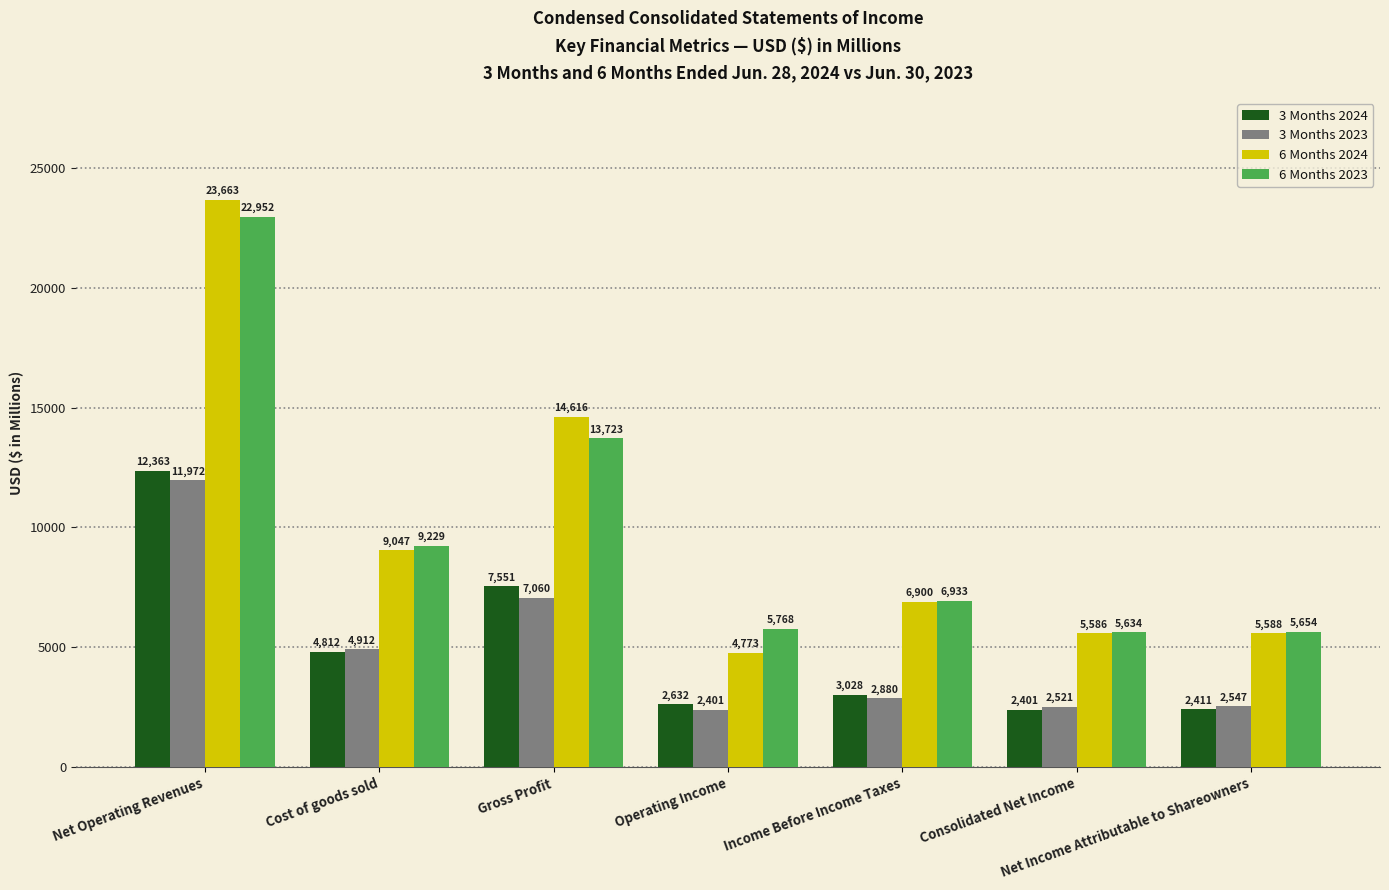

How many data points does each series have?

7